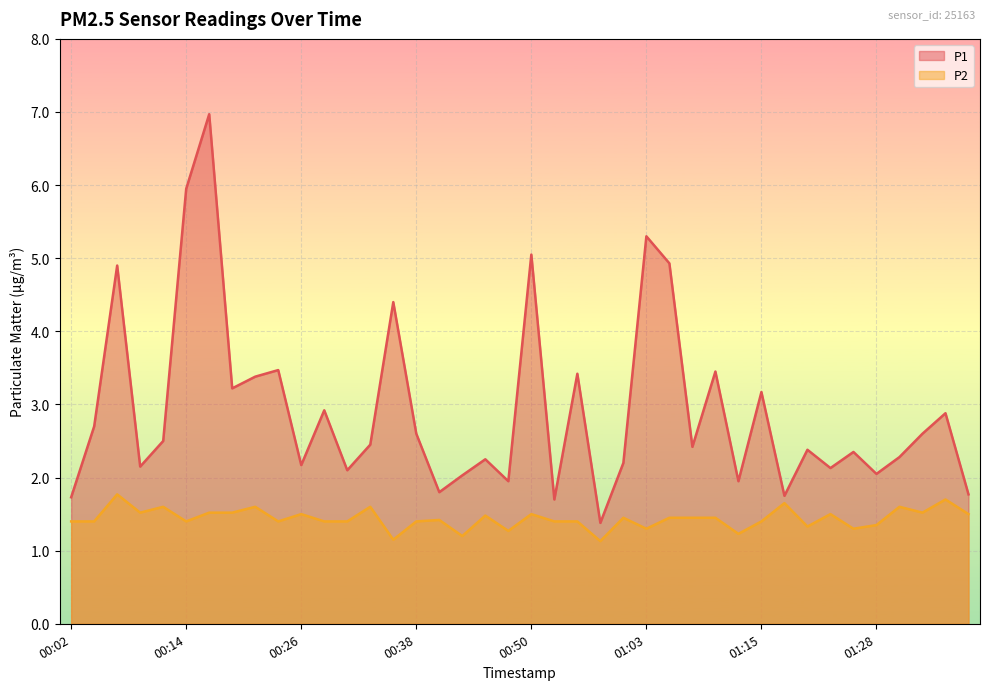

What is the total value across all series at 00:33?

4.1